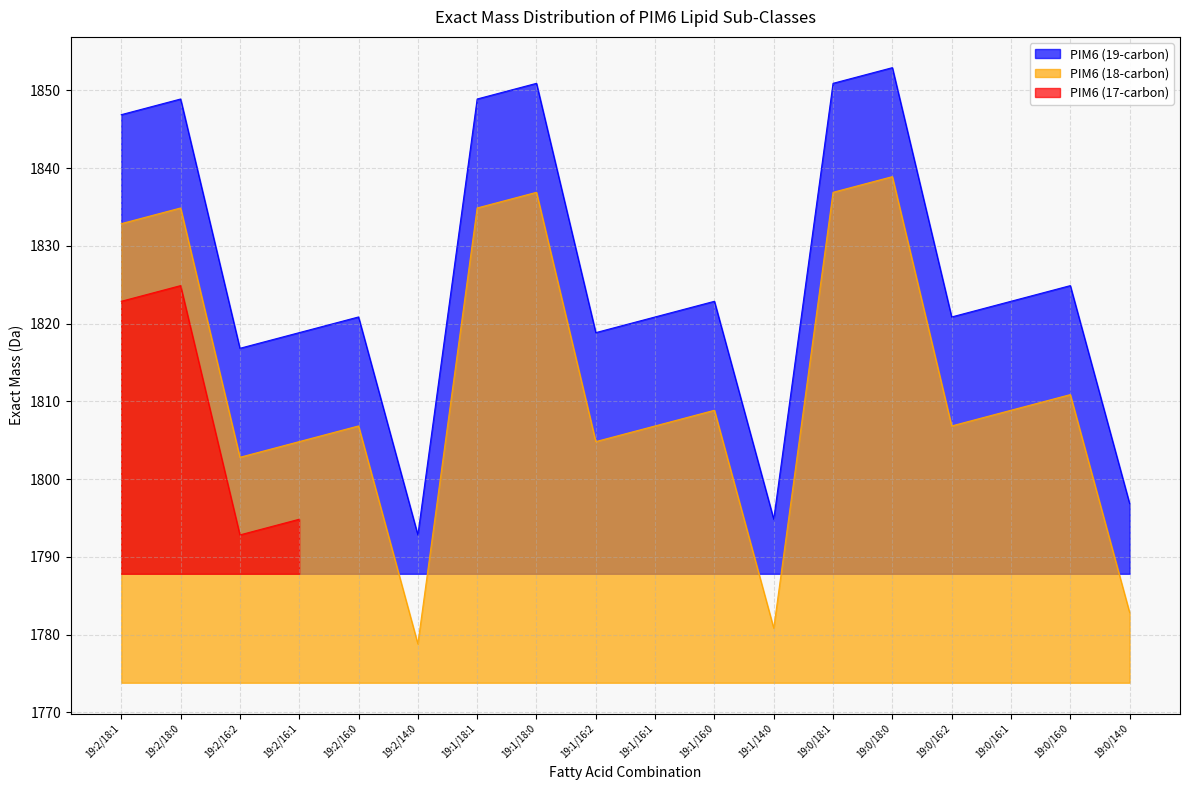

The value of PIM6 (19-carbon) at 19:2/18:0 is 1848.9. True or false?

True